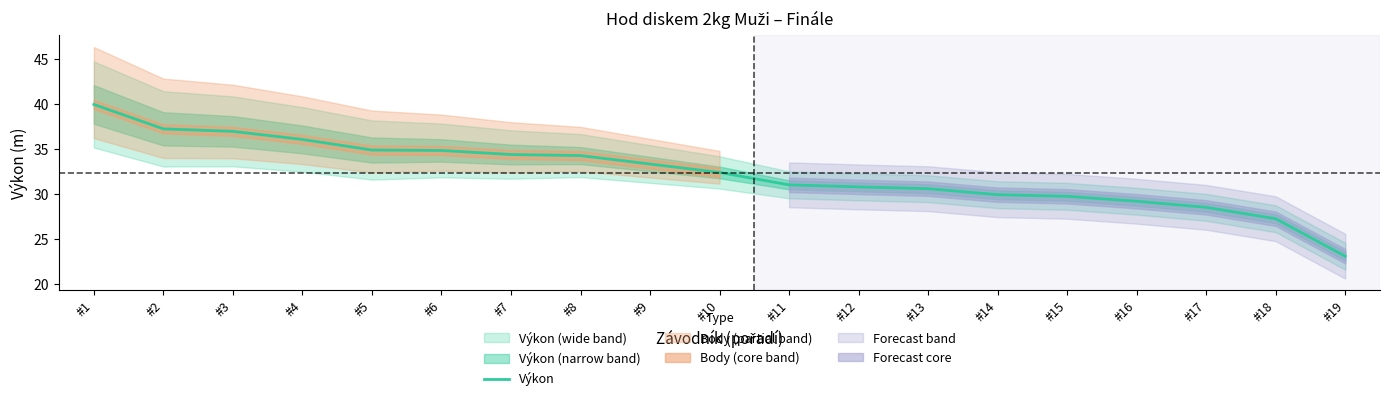

What value does the data have at #12?

30.8